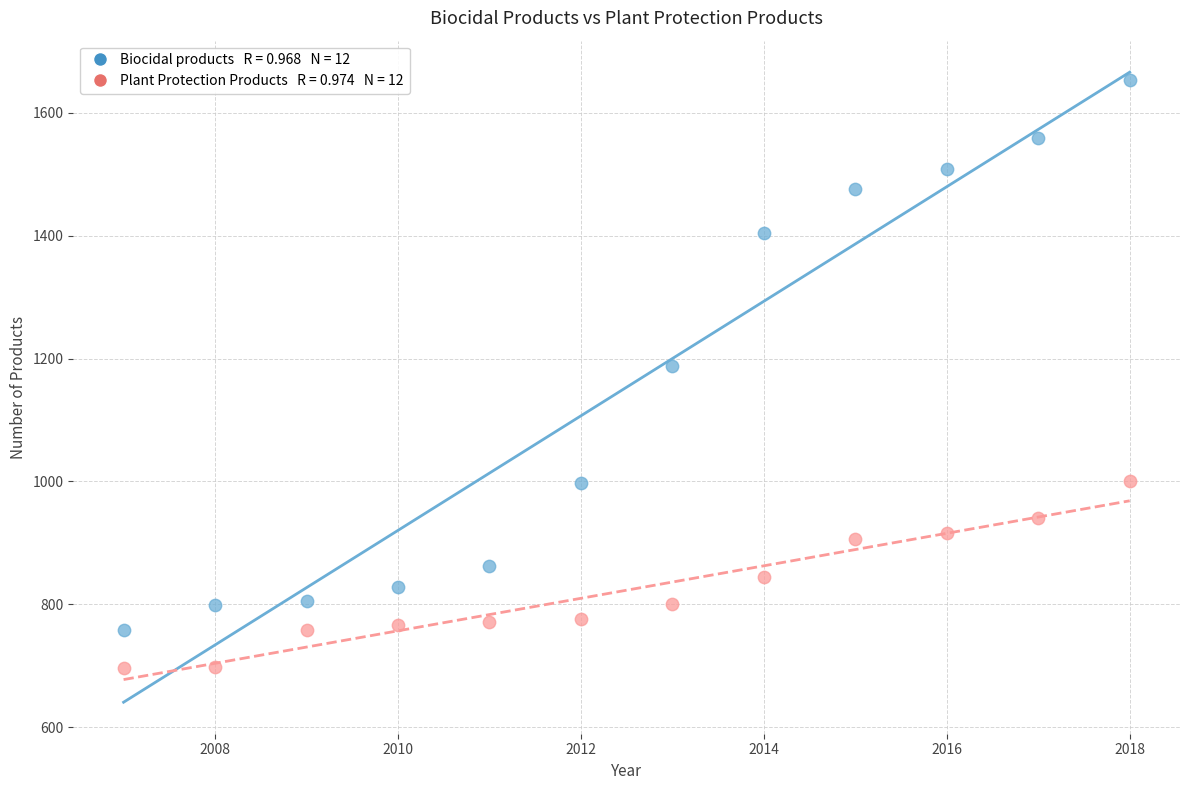

Across all data points, what is the range of Y values (max minus min)?

956